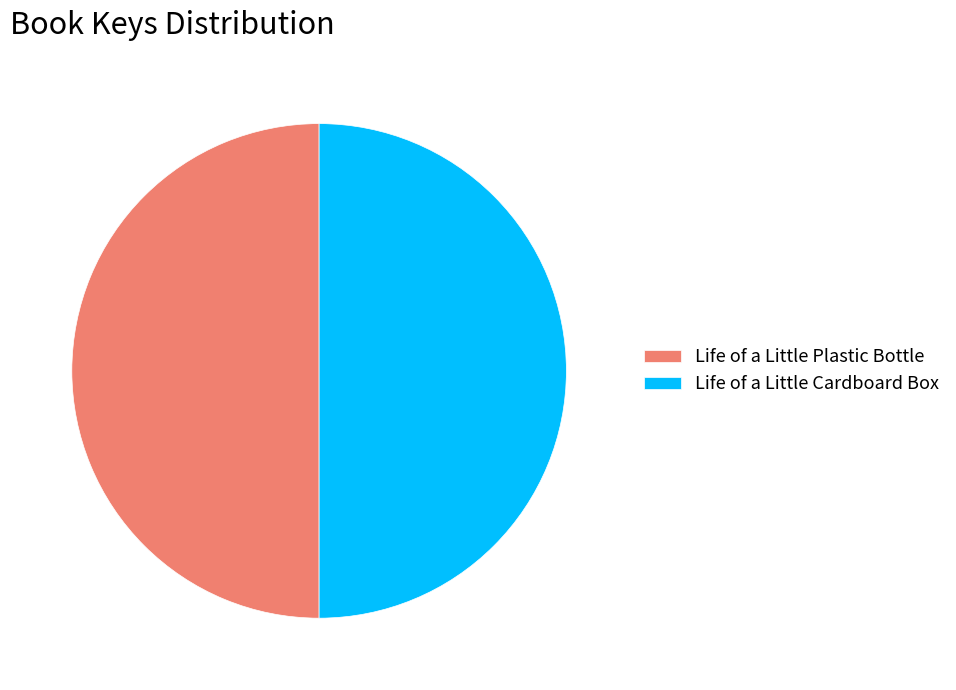

How many slices are in this pie chart?

2